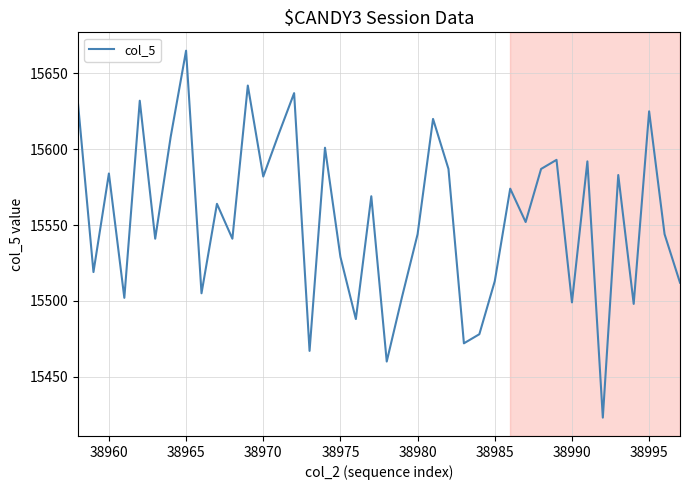

How many lines are shown in the chart?

1